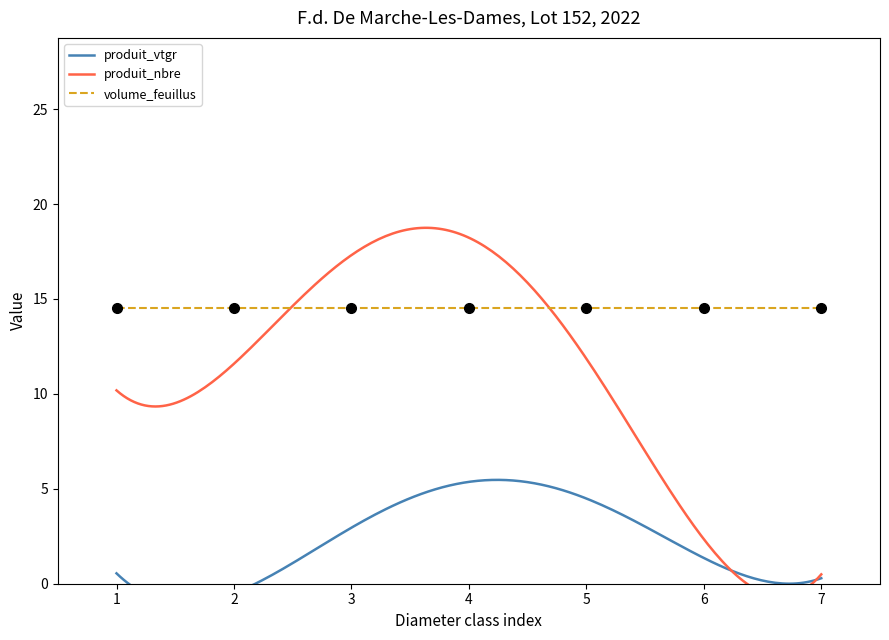

What are all the series names shown in the legend?

produit_vtgr, produit_nbre, volume_feuillus